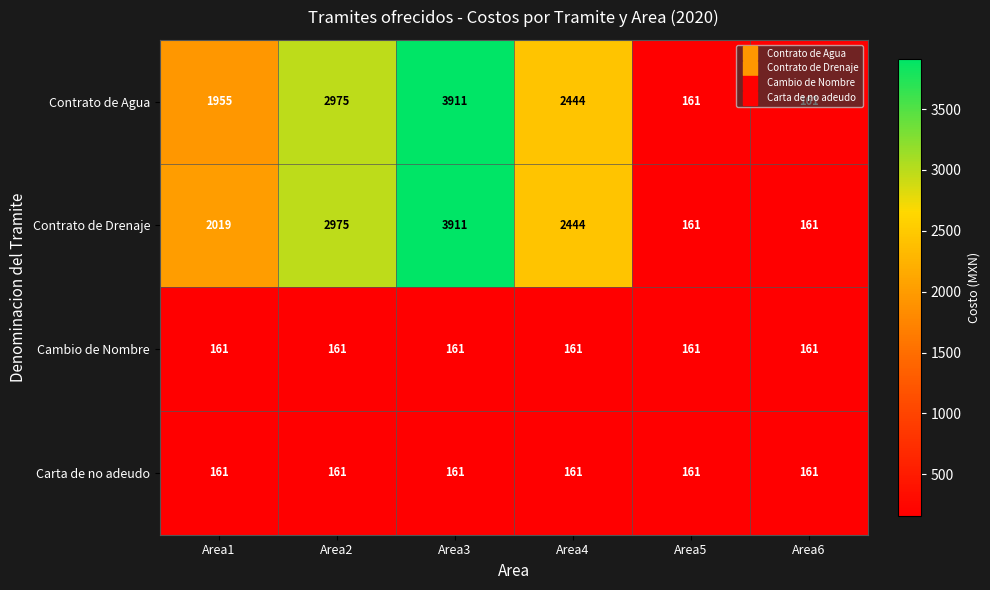

What is the spread (max minus min) of values at Area3?

3750